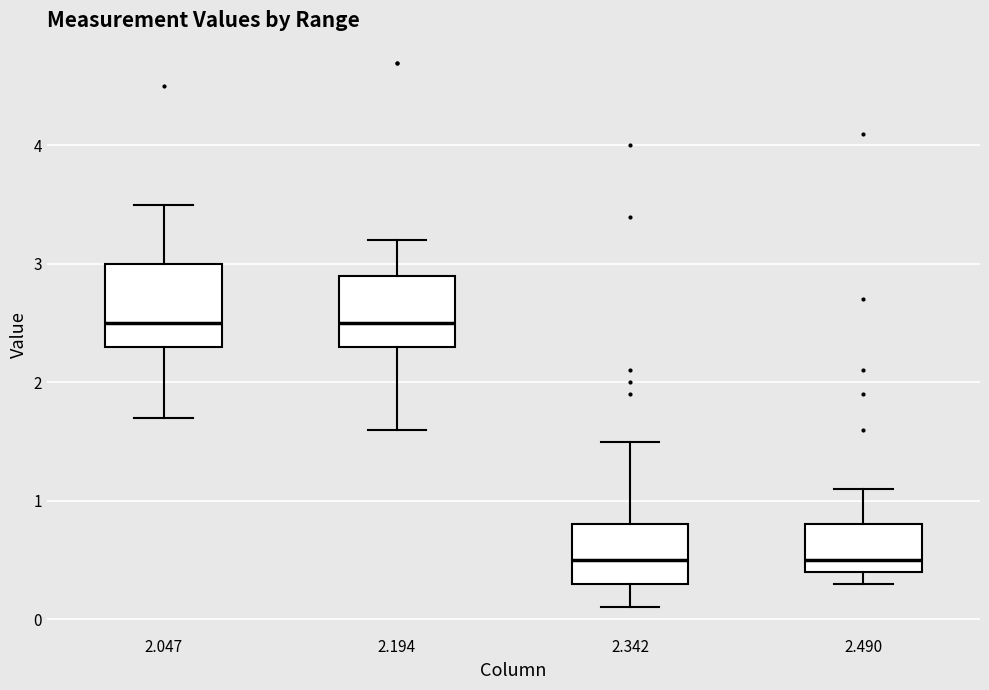

Reading left to right, read every box against the y-axis: the position of its median line, the range the box covers, and the ends of its whiskers. The values are not printed on the chart, so give them approximately, as read against the axis.

2.047: median 2.5, box 2.3 to 3.0, whiskers 1.7 to 3.5
2.194: median 2.5, box 2.3 to 2.9, whiskers 1.6 to 3.2
2.342: median 0.5, box 0.3 to 0.8, whiskers 0.1 to 1.5
2.490: median 0.5, box 0.4 to 0.8, whiskers 0.3 to 1.1